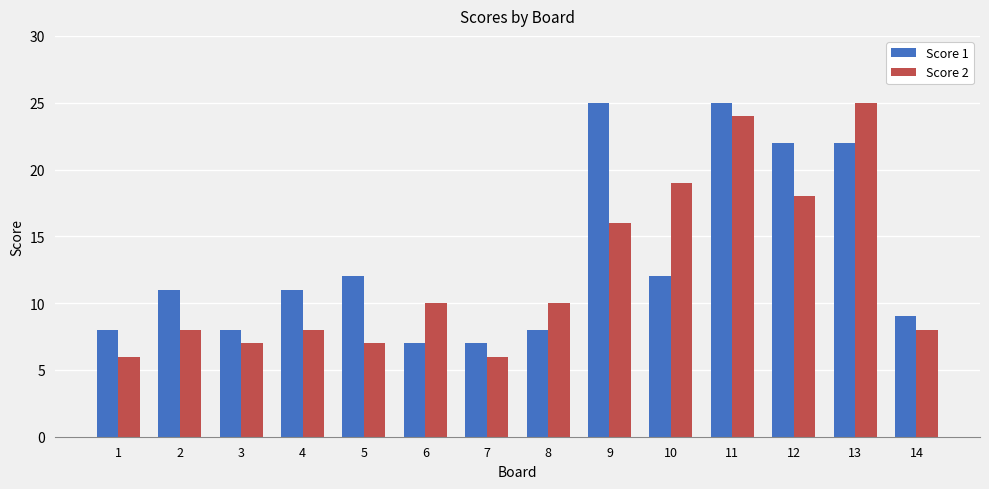

At which category is the sum across all series the highest?

11